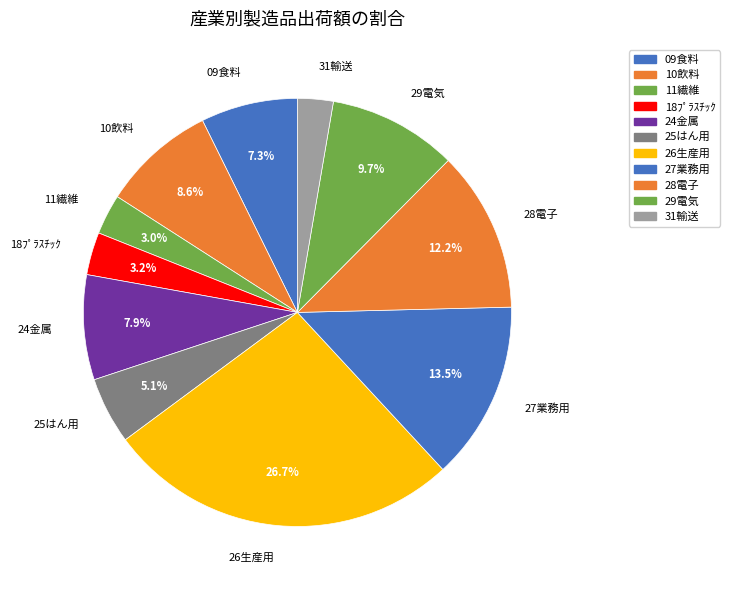

Which has a higher value, 28電子 or 09食料?

28電子